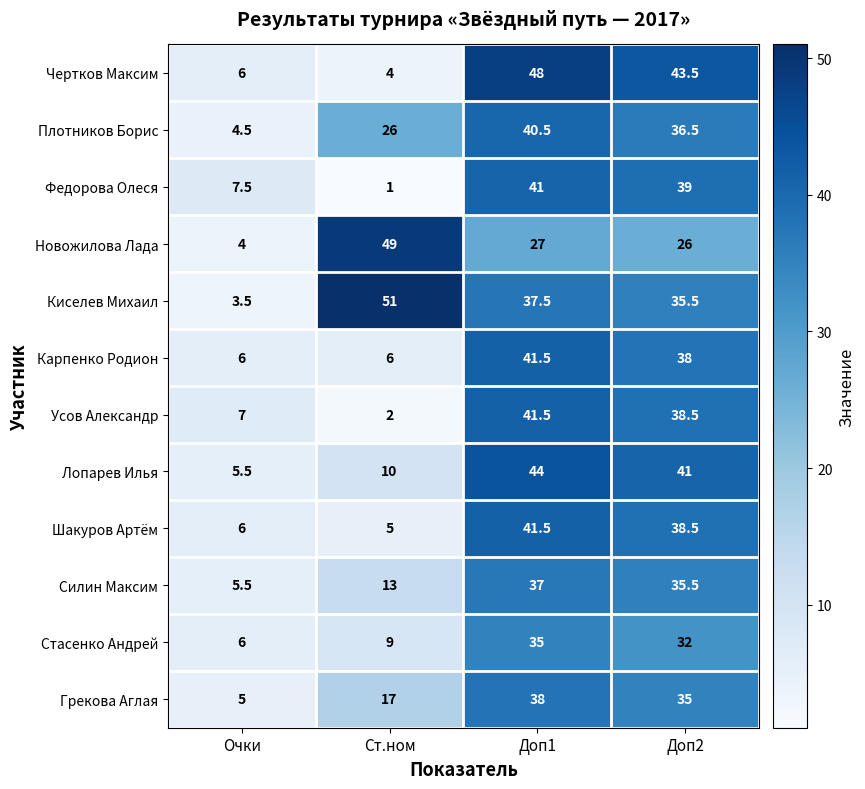

What is the difference between the highest and lowest values at Очки?

4.0